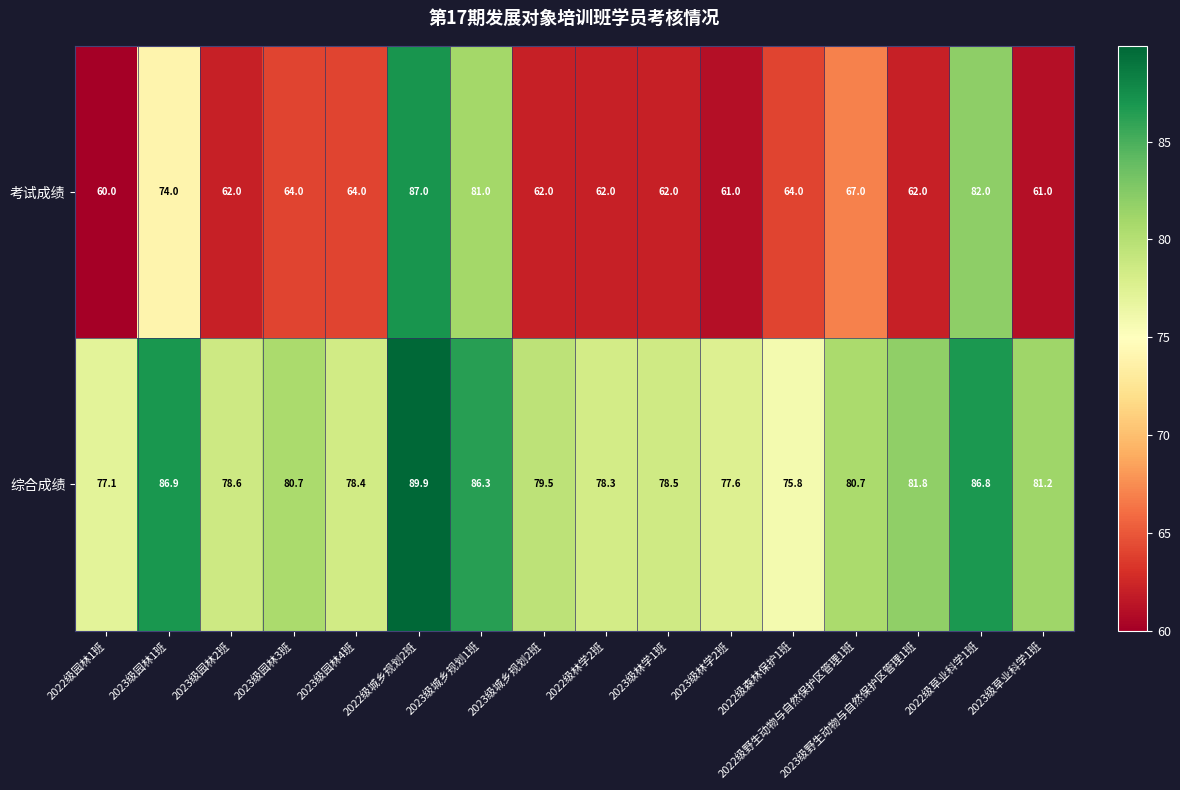

Where does the 考试成绩 series first go above 64?

2023级园林1班